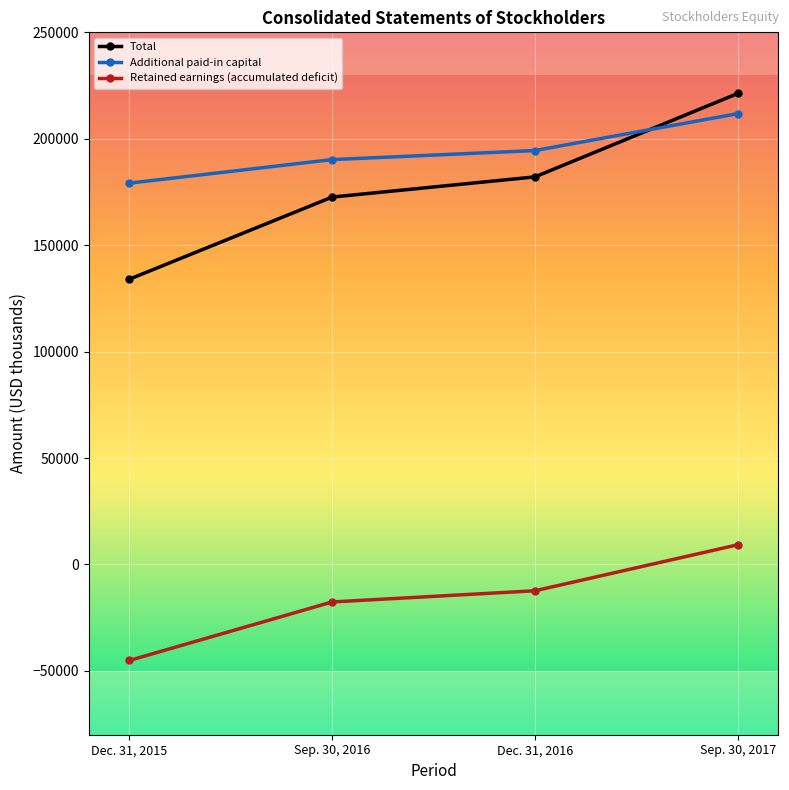

What is the average value of the Retained earnings (accumulated deficit) series?

-16462